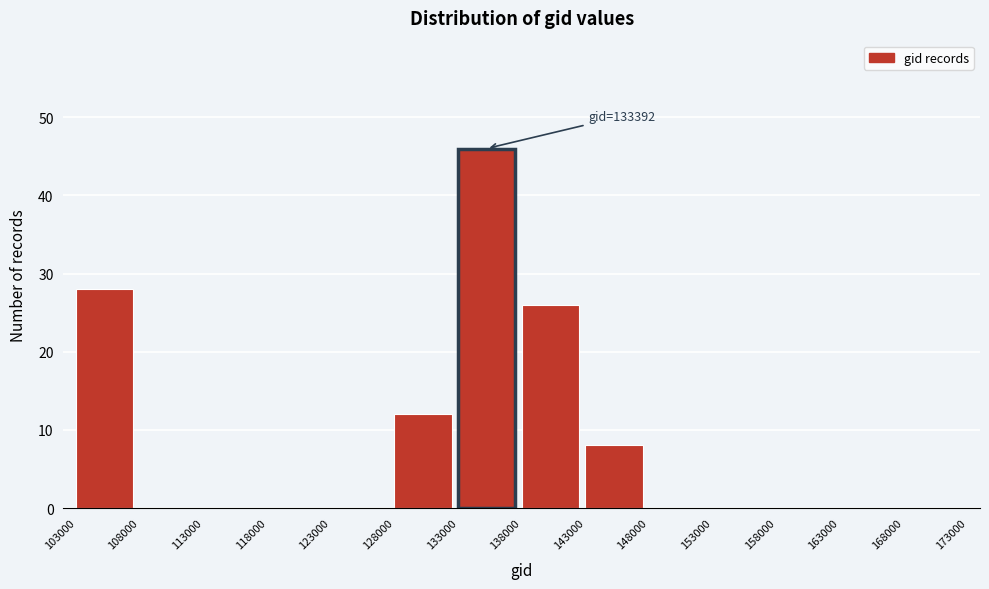

Which range on the x-axis has the tallest bar?

133000 to 138000